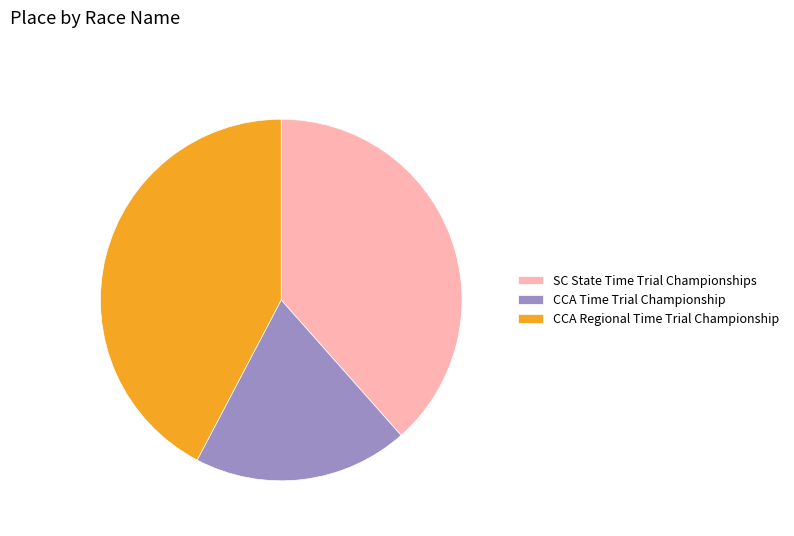

Which slice is the smallest?

CCA Time Trial Championship